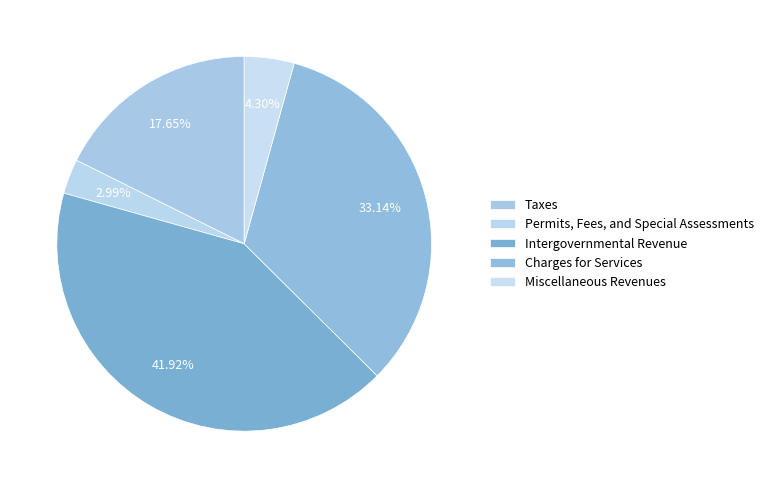

True or false: Permits, Fees, and Special Assessments accounts for 3% of the total.

True